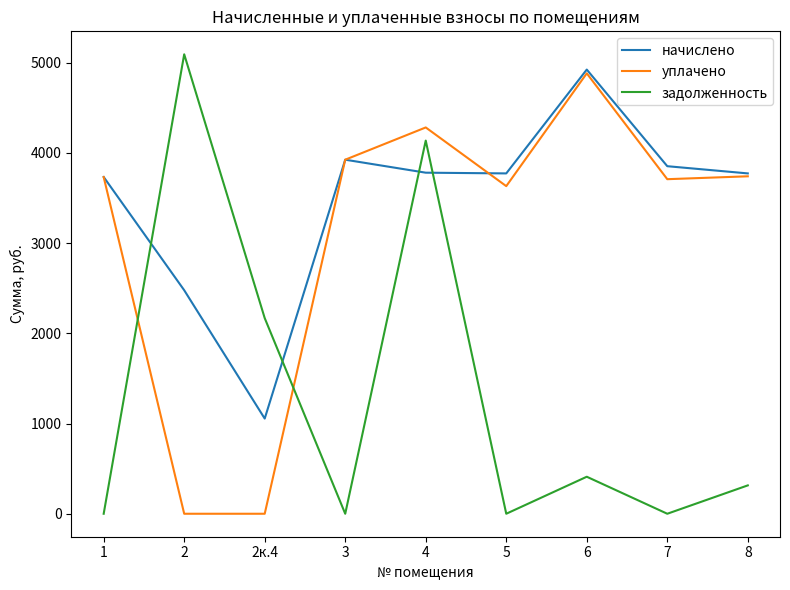

Between which two adjacent categories do задолженность and уплачено first intersect?

1 and 2